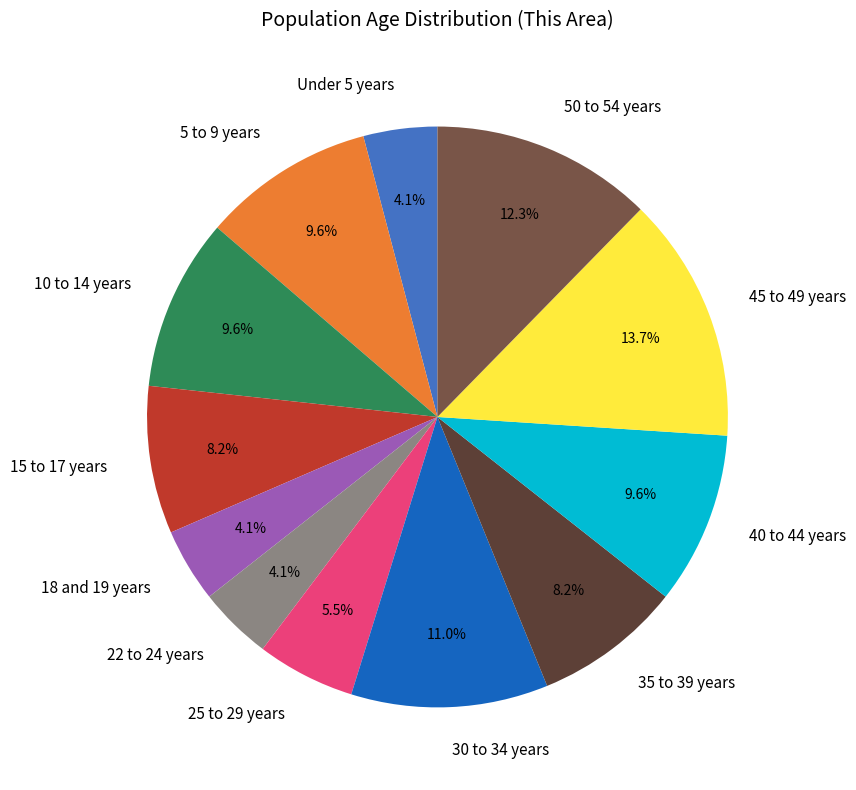

Is there a majority slice in this chart?

No